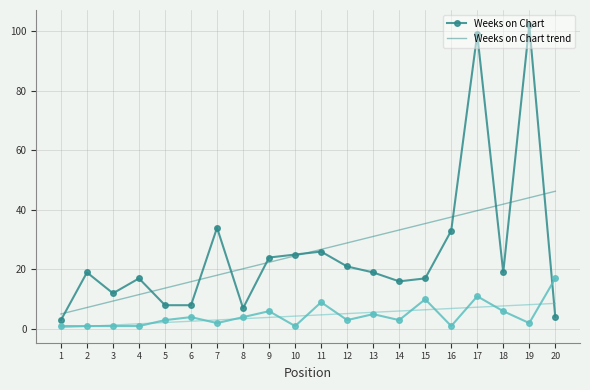

What is the greatest value displayed?

102.0